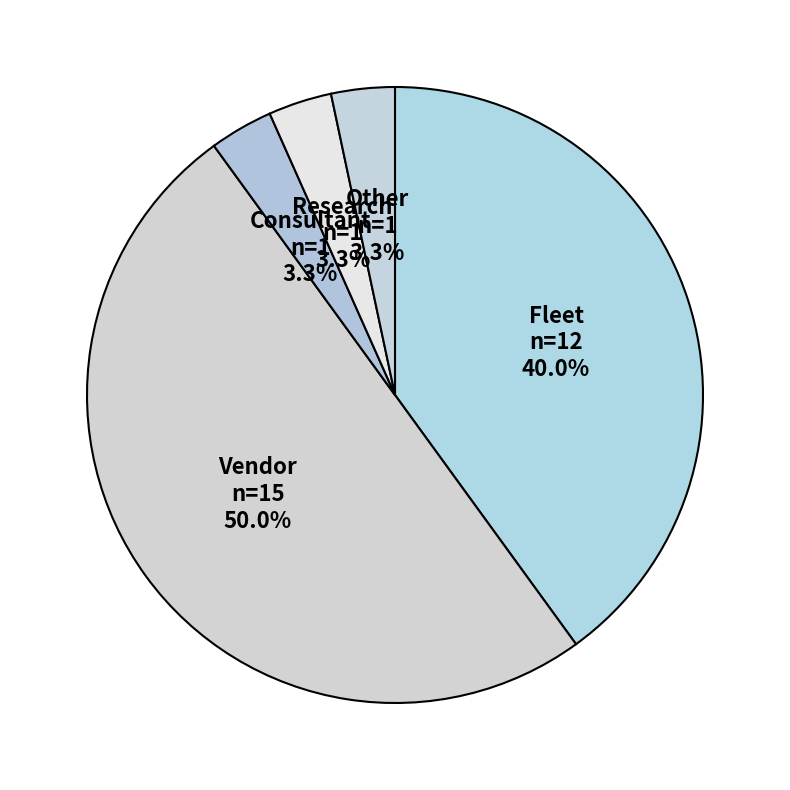

Does Research represent more than half of the total?

No